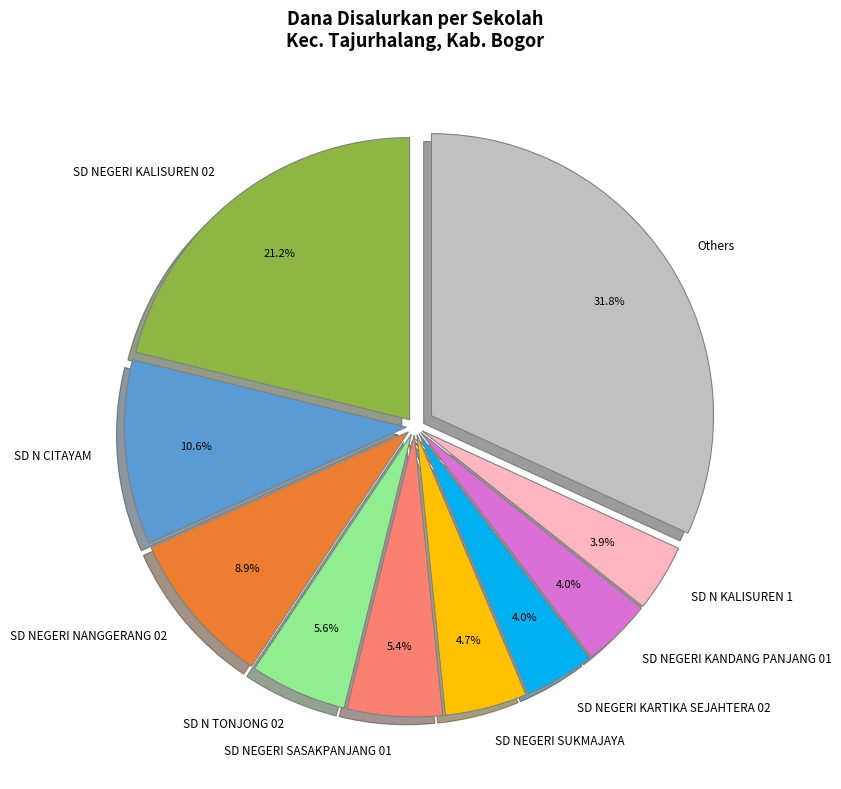

Does any single category account for the majority?

No